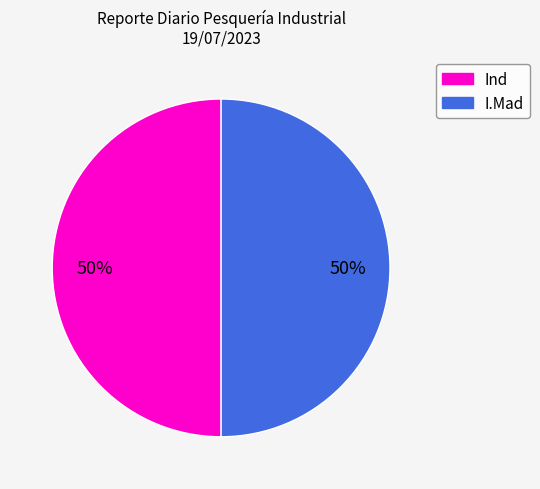

To the nearest percent, what is the average slice percentage?

50%